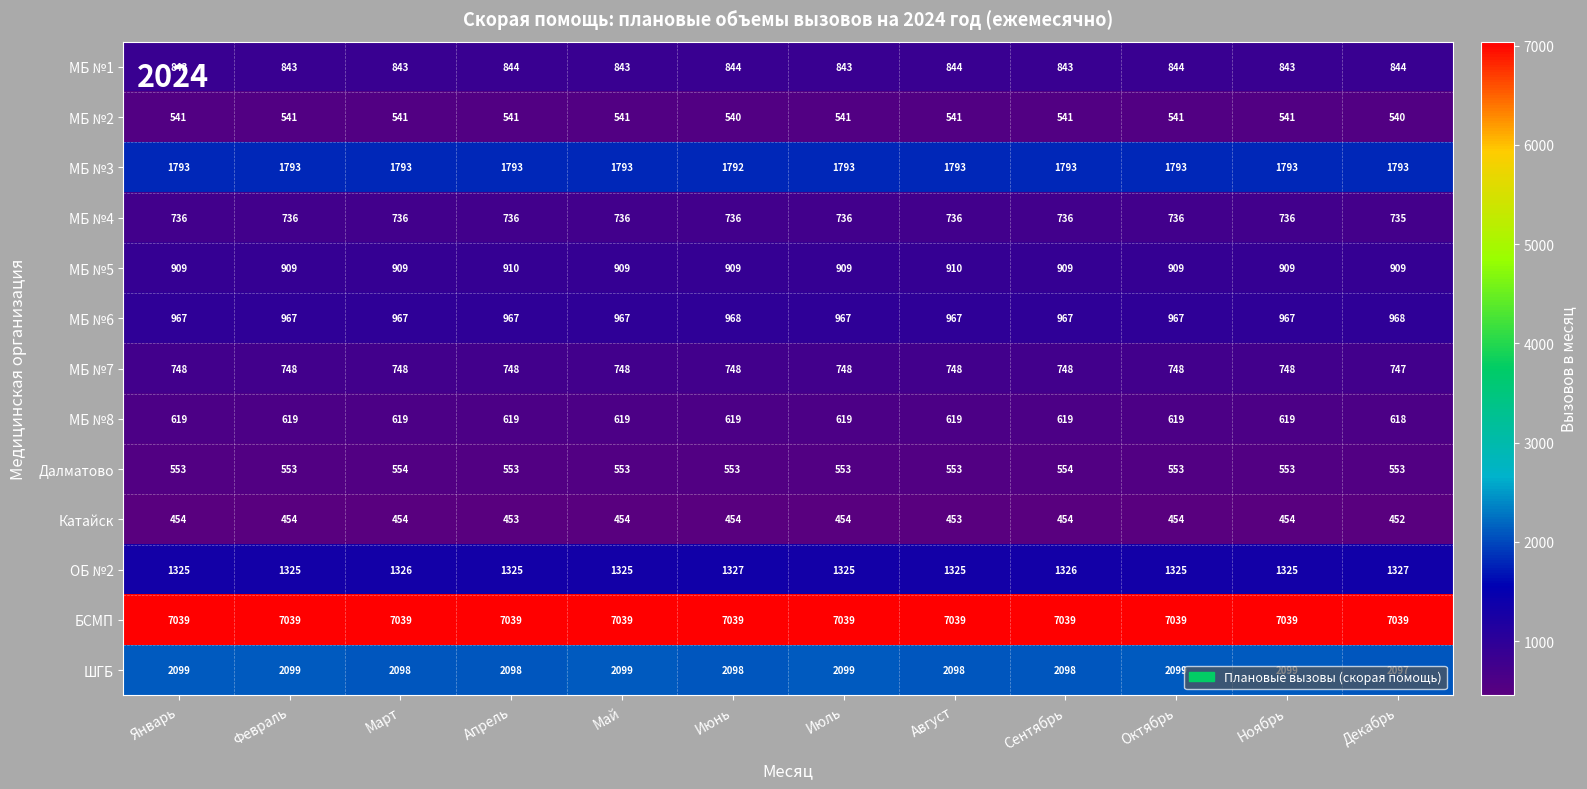

How many distinct data groups are displayed?

13